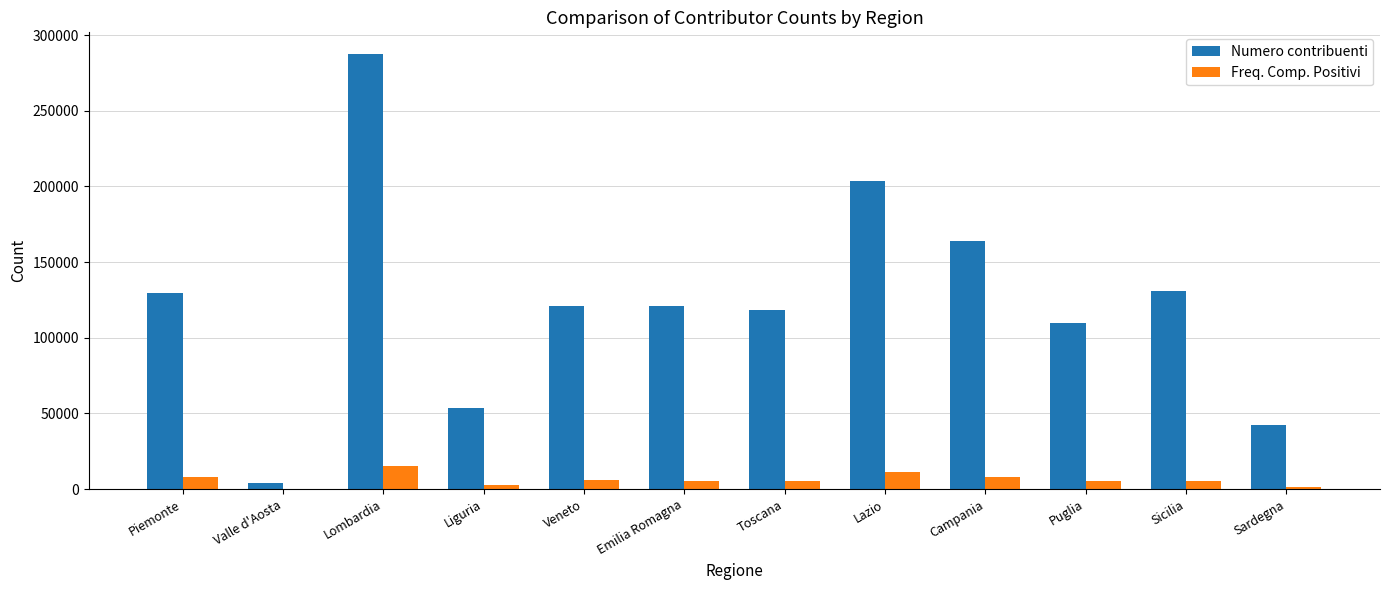

What is the sum of all Freq. Comp. Positivi values?

75058